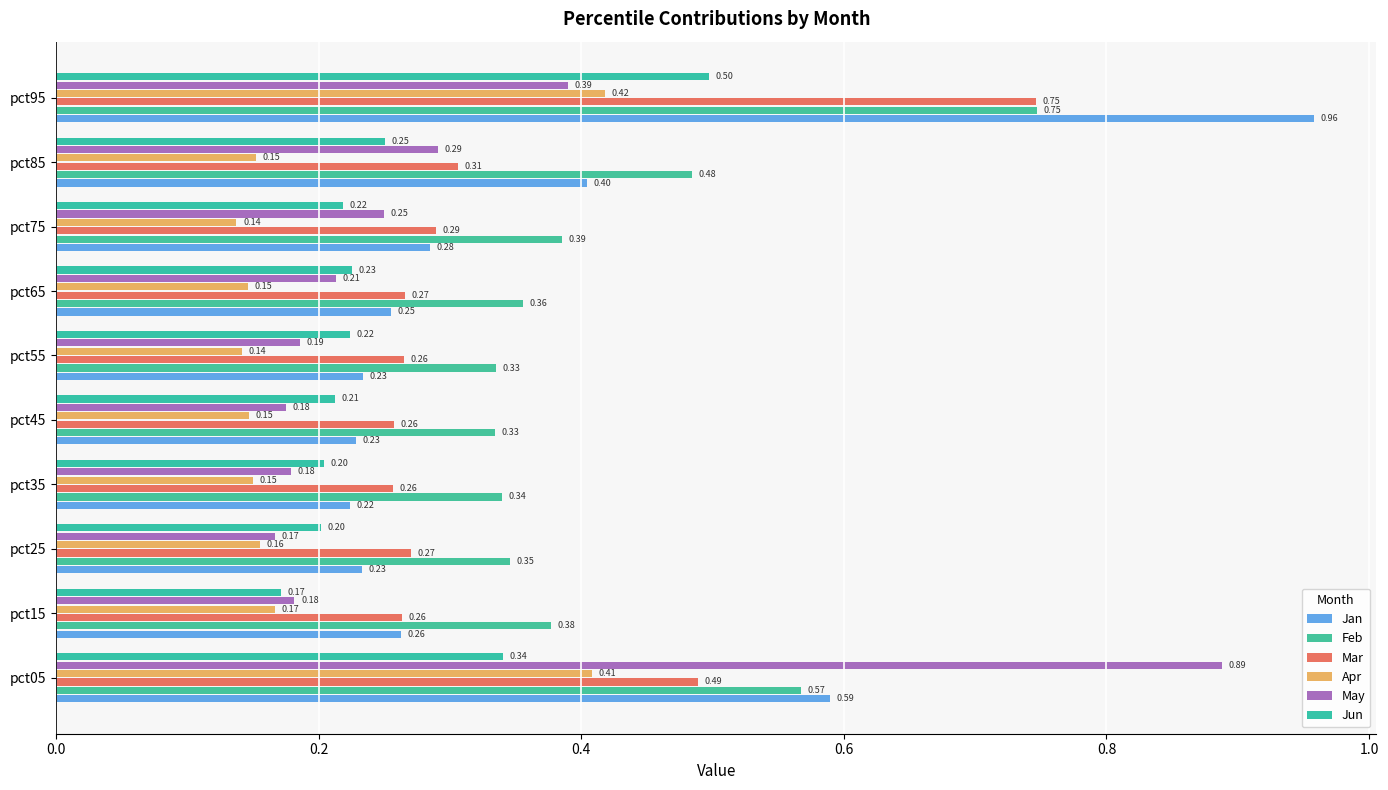

How many data points does each series have?

10